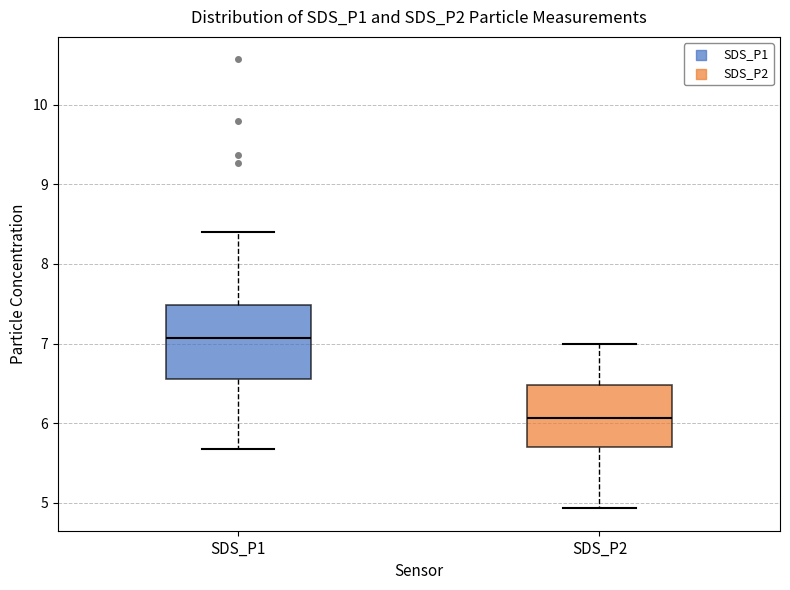

Reading left to right, transcribe this box plot: for each box, give where its median line is, the range the box spans, and where its two whiskers end, as read against the y-axis. The values are not printed on the chart, so give them approximately, as read against the axis.

SDS_P1: median 7.1, box 6.6 to 7.5, whiskers 5.7 to 8.4
SDS_P2: median 6.1, box 5.7 to 6.5, whiskers 4.9 to 7.0